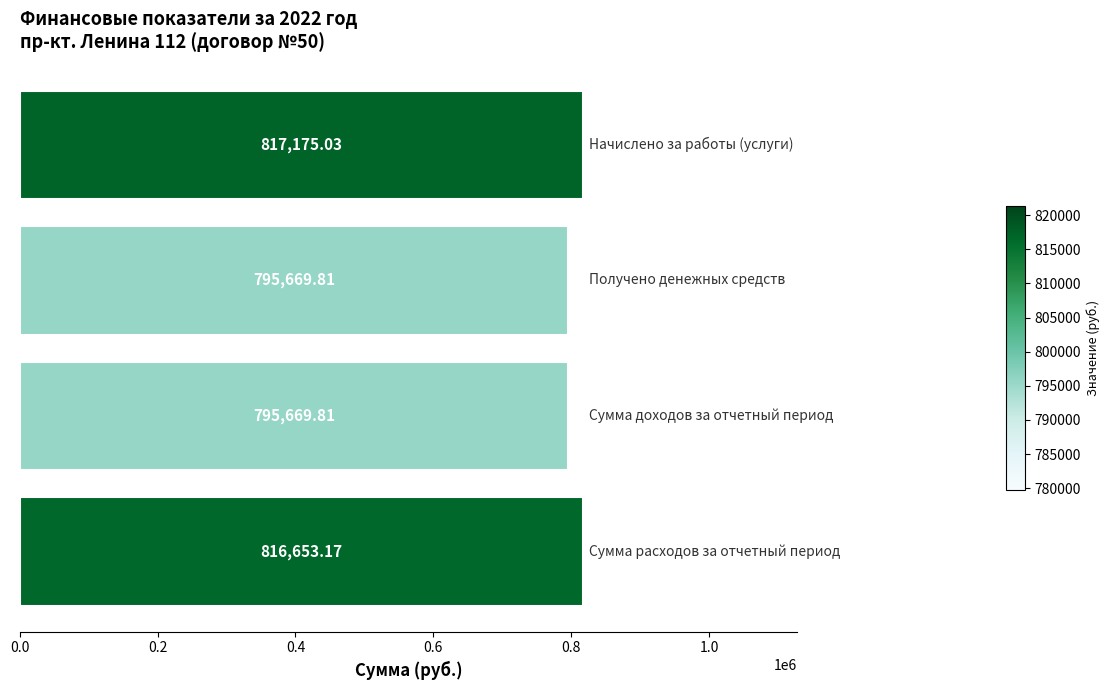

What is the smallest value displayed?

795669.8